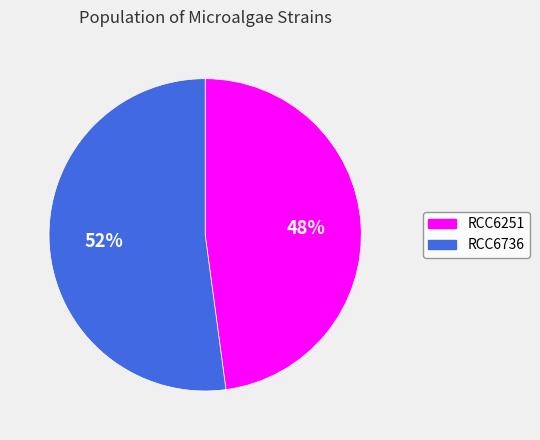

How many segments does this pie chart have?

2